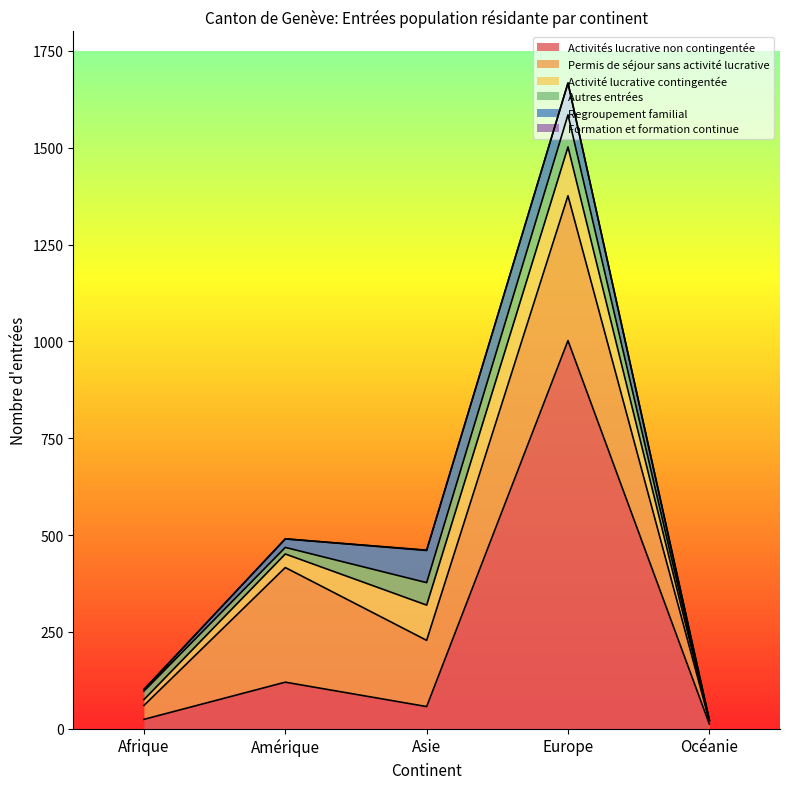

Count the Formation et formation continue values in the range 0 to 1.

5